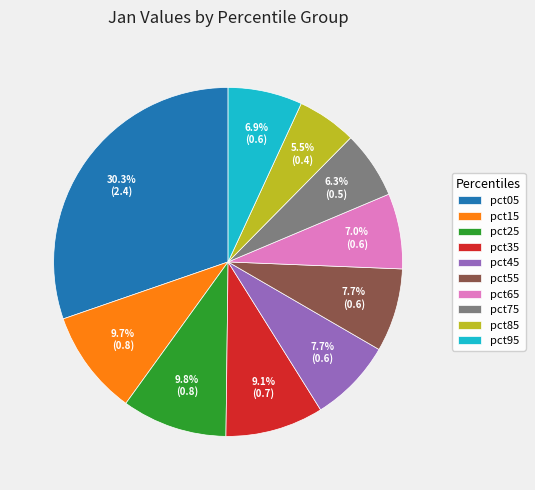

Does any single category account for the majority?

No